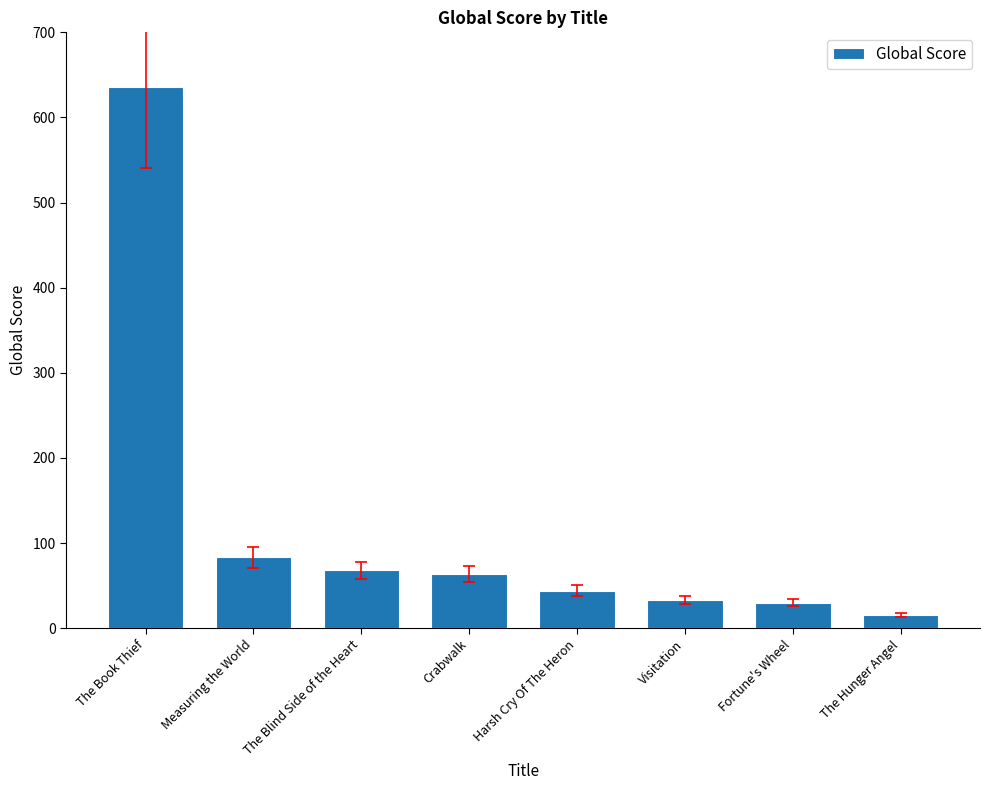

Which label corresponds to the largest value in the chart?

The Book Thief